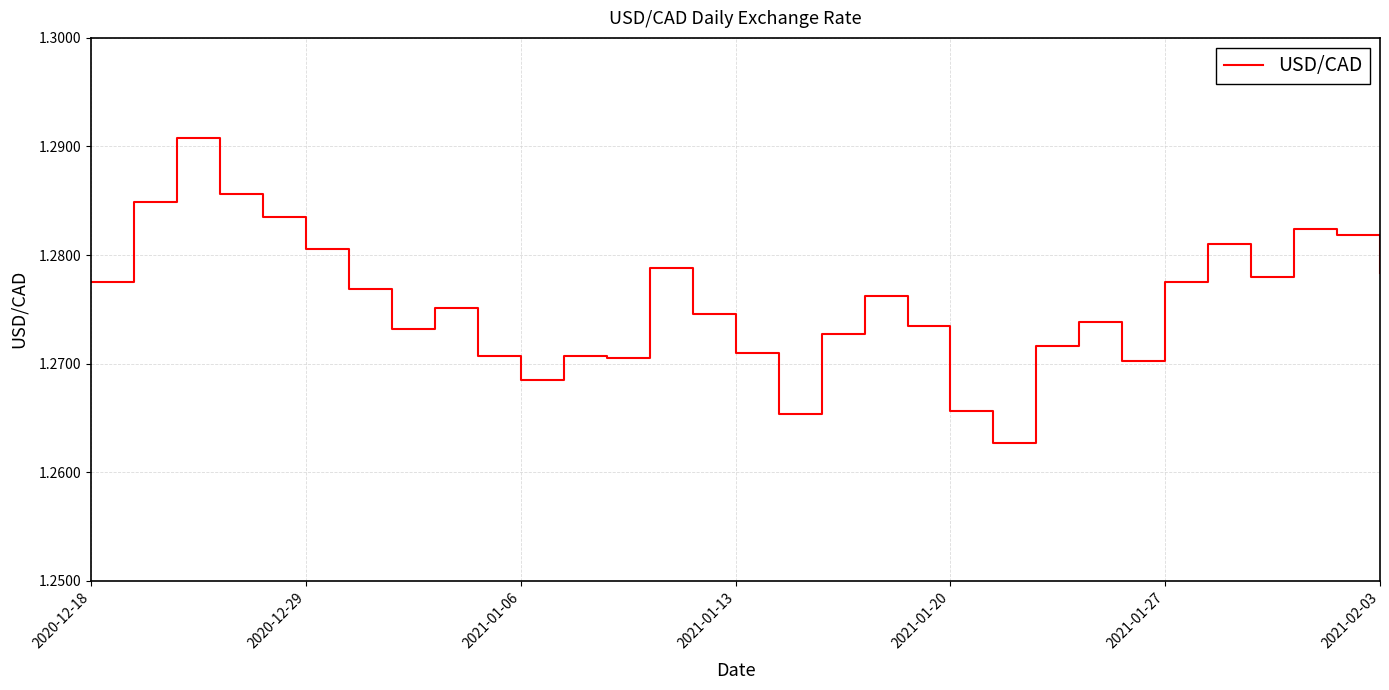

How many values are between 1 and 2?

31